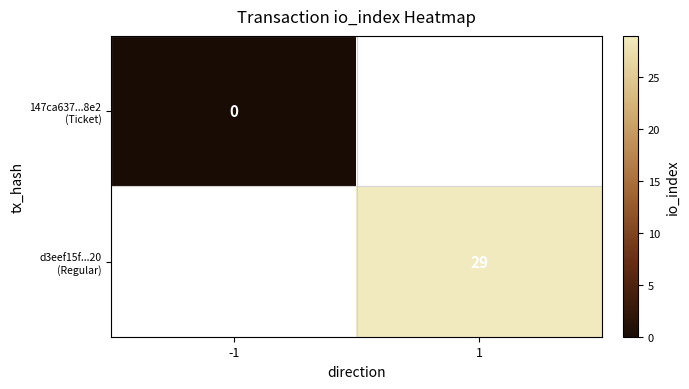

Which category has the highest value in the 147ca637...8e2 (Ticket) series?

-1